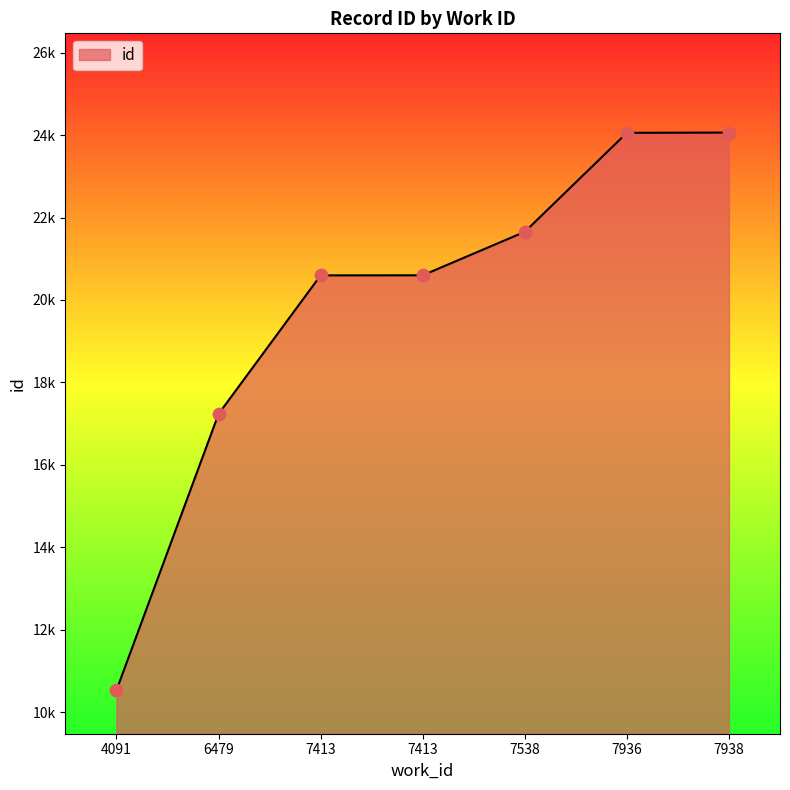

Between 7413 and 7413, which is larger?

7413